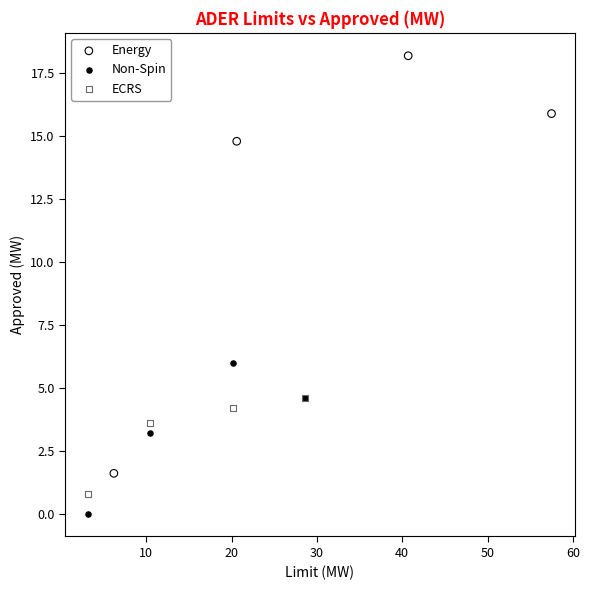

What are all the series names shown in the legend?

Energy, Non-Spin, ECRS